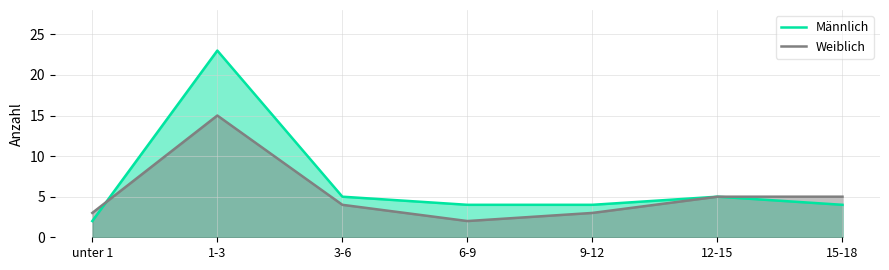

Does the chart have visible grid lines?

Yes